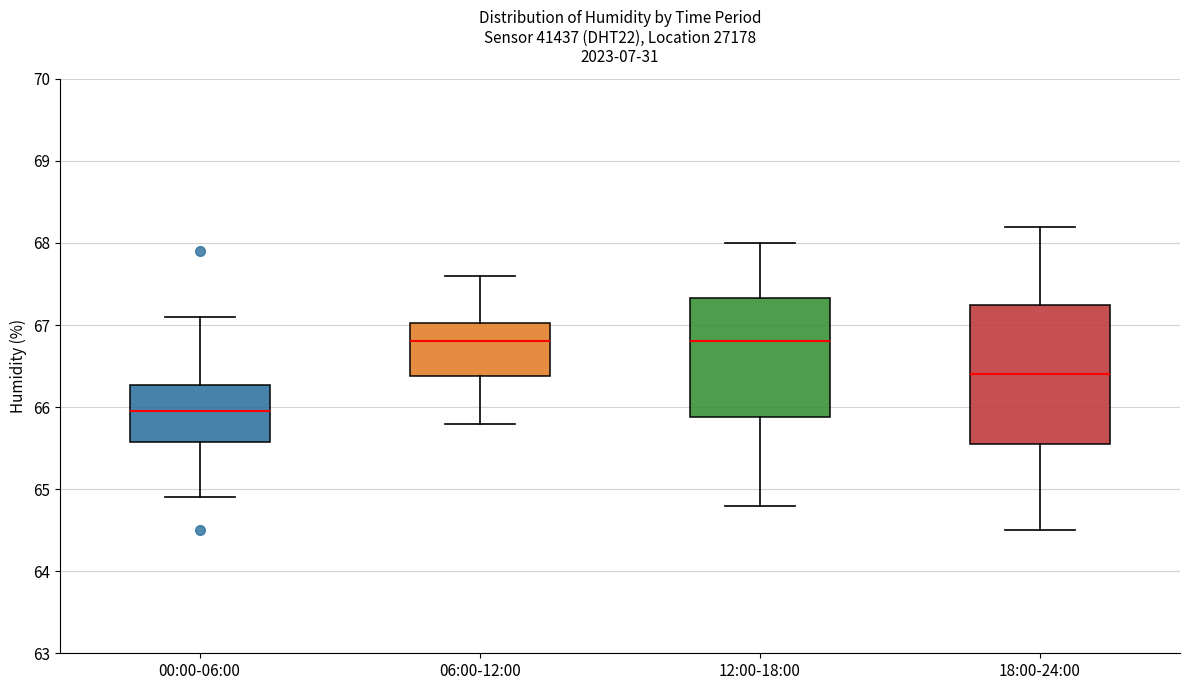

Which box is the tallest, from its lower edge to its upper edge?

18:00-24:00